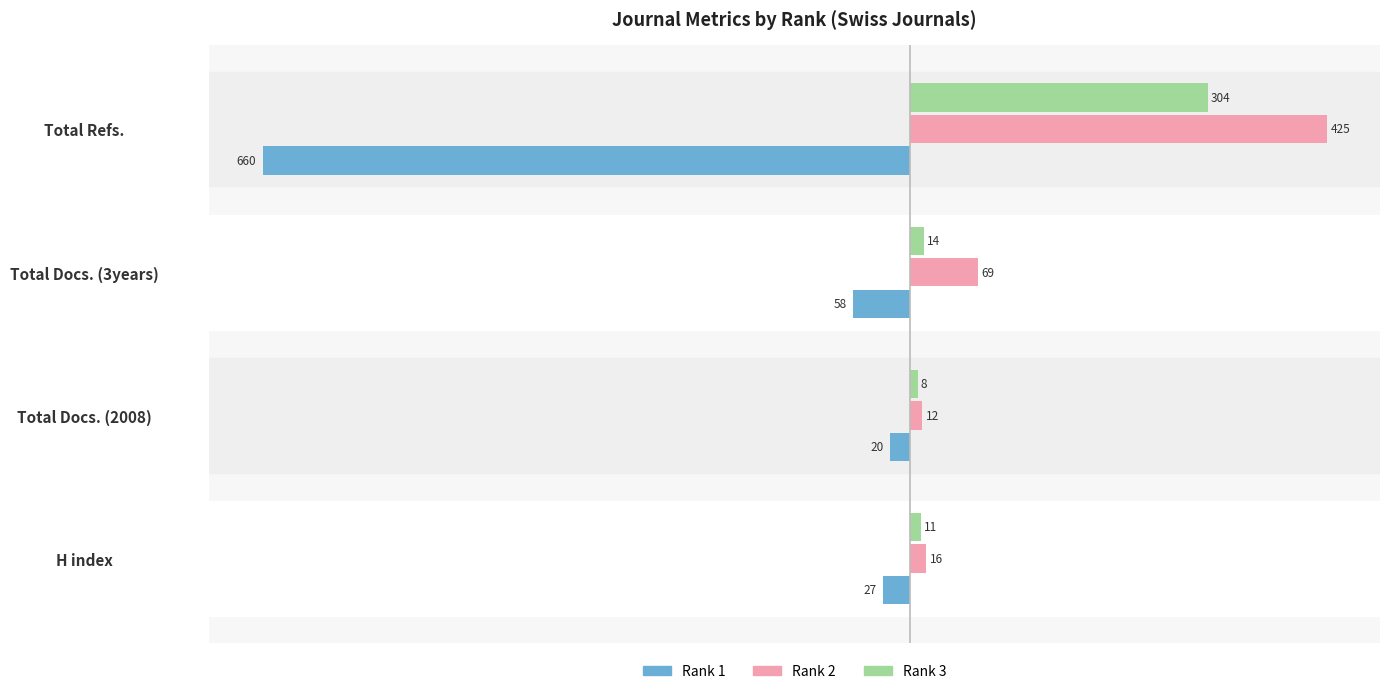

What are all the series names shown in the legend?

Rank 1, Rank 2, Rank 3